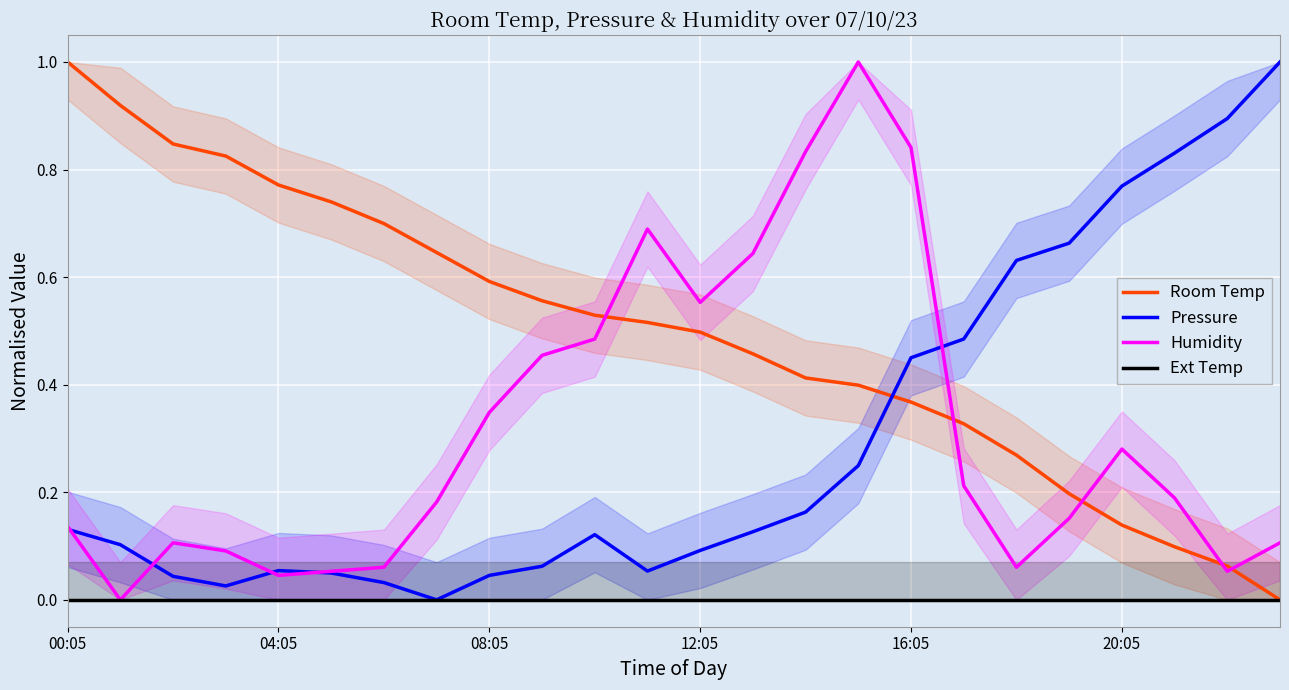

Read the Pressure value at 19.

0.7